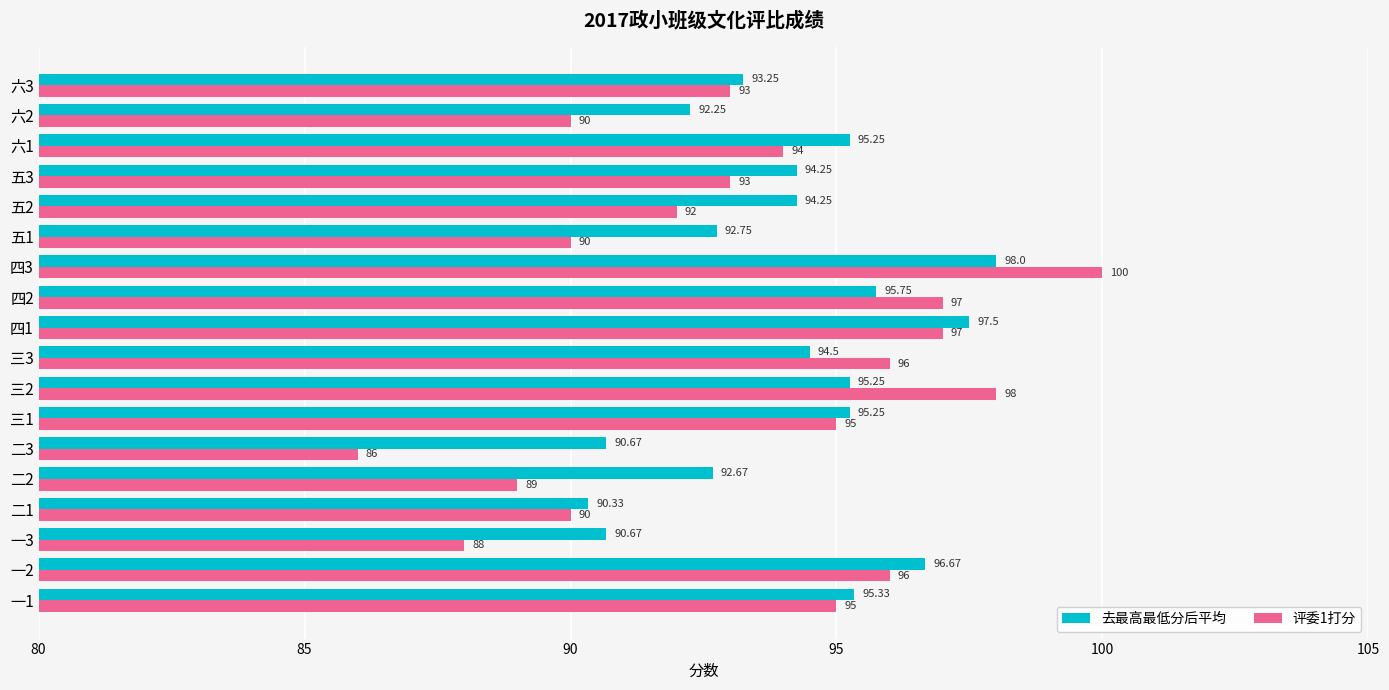

Which series has the widest spread of values?

评委1打分